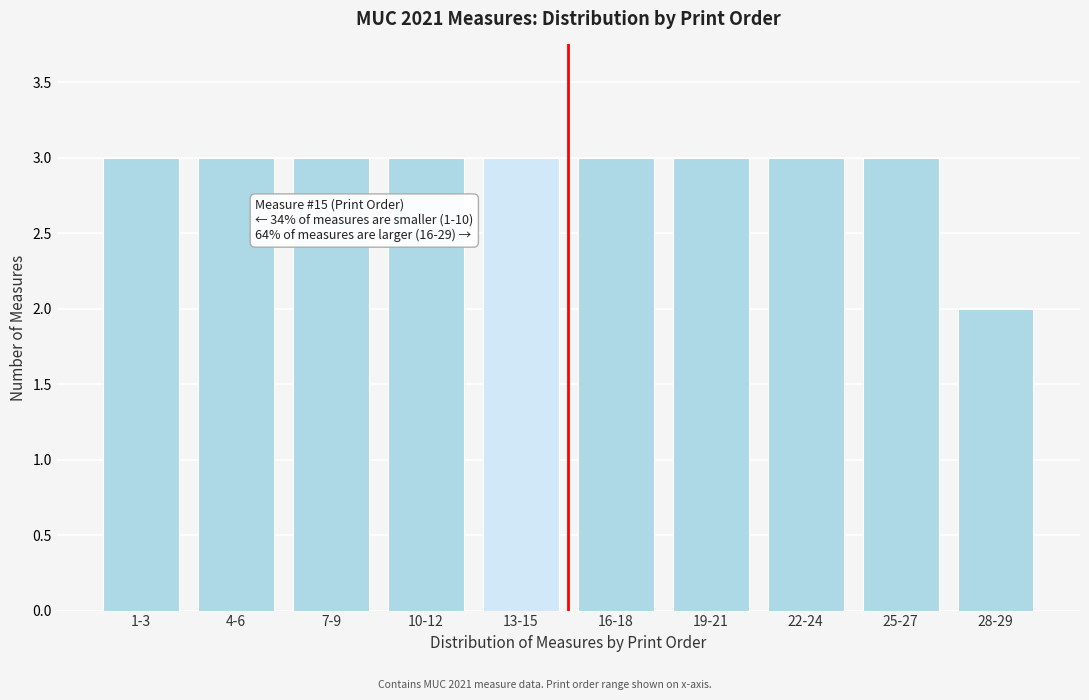

Reading left to right, transcribe all the data shown in this chart.

1-3=3	4-6=3	7-9=3	10-12=3	13-15=3	16-18=3	19-21=3	22-24=3	25-27=3	28-29=2